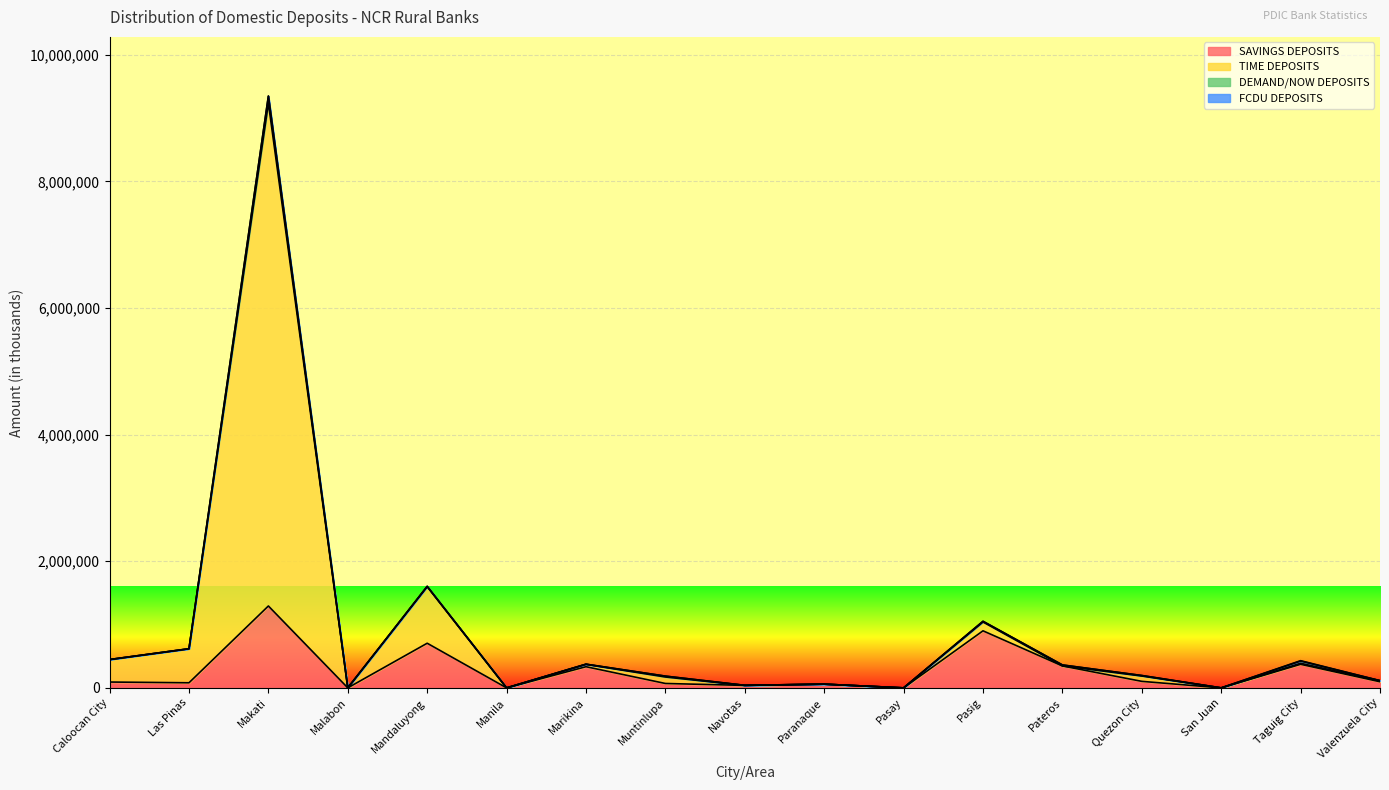

Rank the categories by SAVINGS DEPOSITS value from highest to lowest.

Makati, Pasig, Mandaluyong, Taguig City, Pateros, Marikina, Quezon City, Valenzuela City, Caloocan City, Las Pinas, Muntinlupa, Paranaque, Navotas, Malabon, Manila, Pasay, San Juan